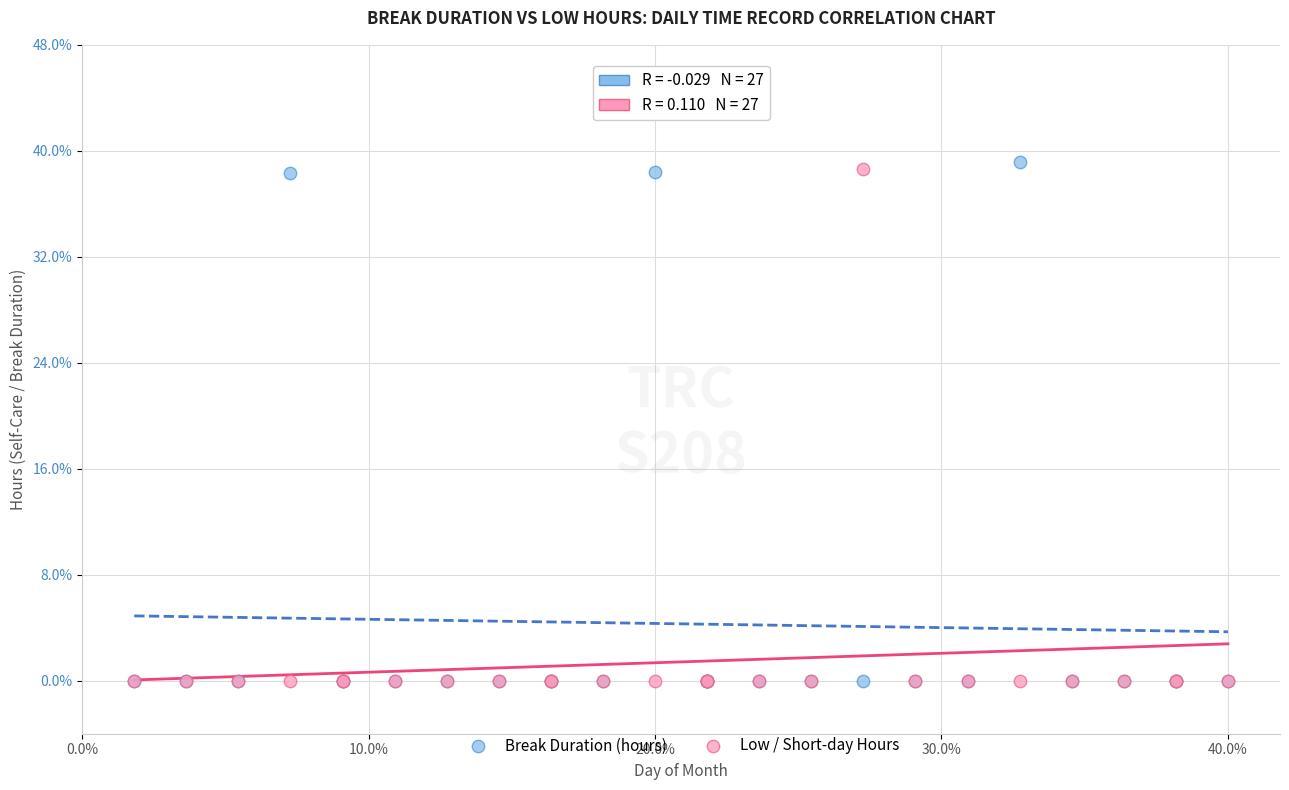

Which series reaches the maximum Y coordinate?

Break Duration (hours)